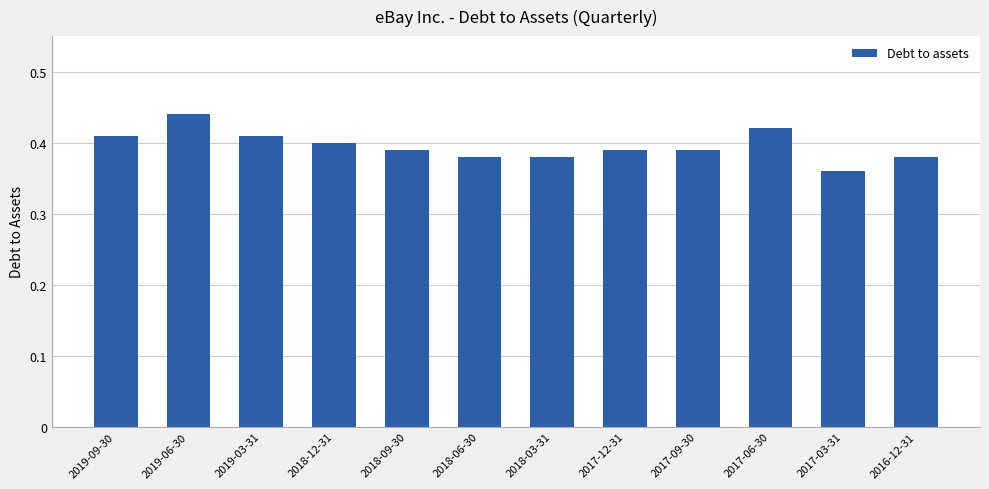

What is the sum of all values?

4.8